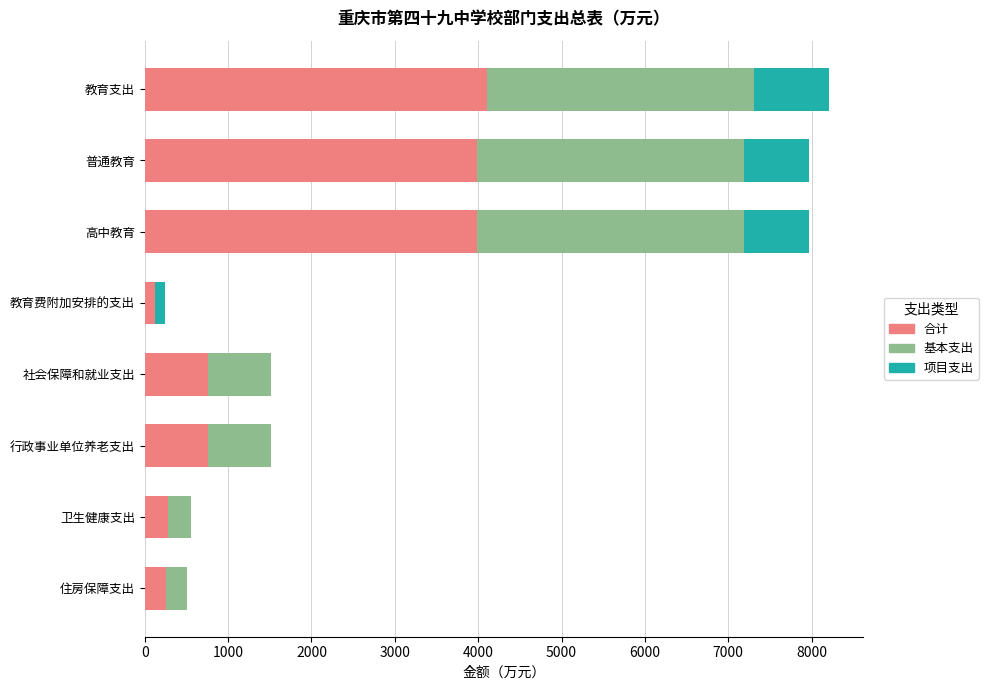

What is the total value across all series at 社会保障和就业支出?

1520.0